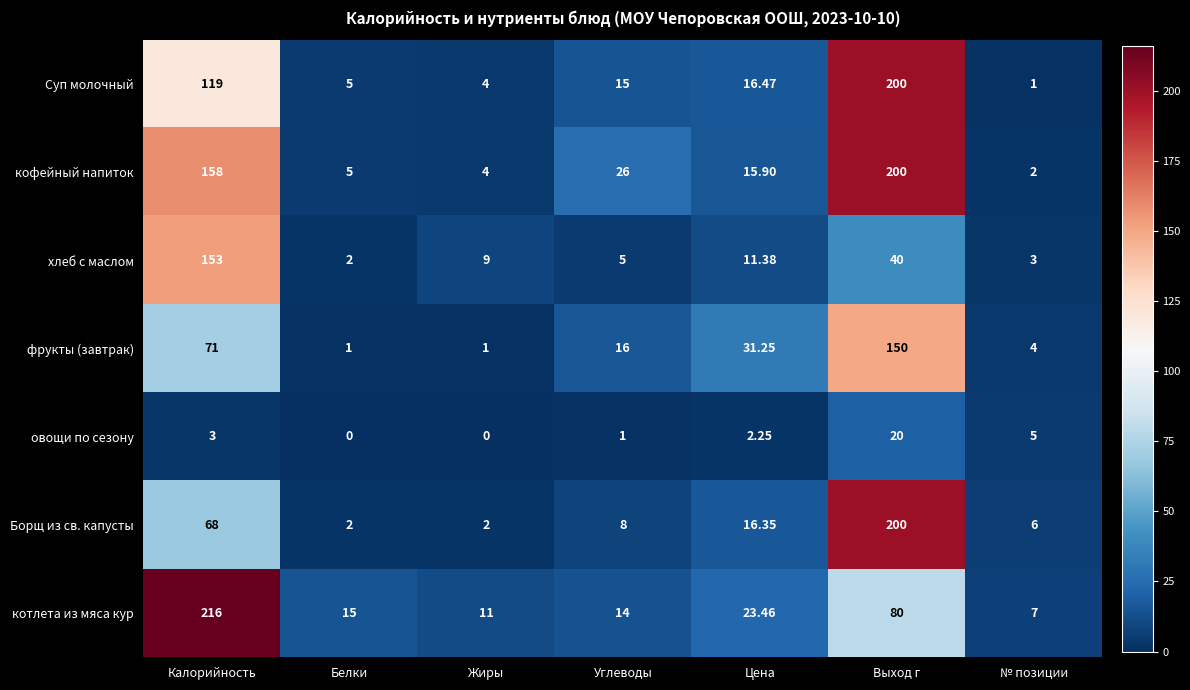

At which label does котлета из мяса кур first exceed 15?

Калорийность